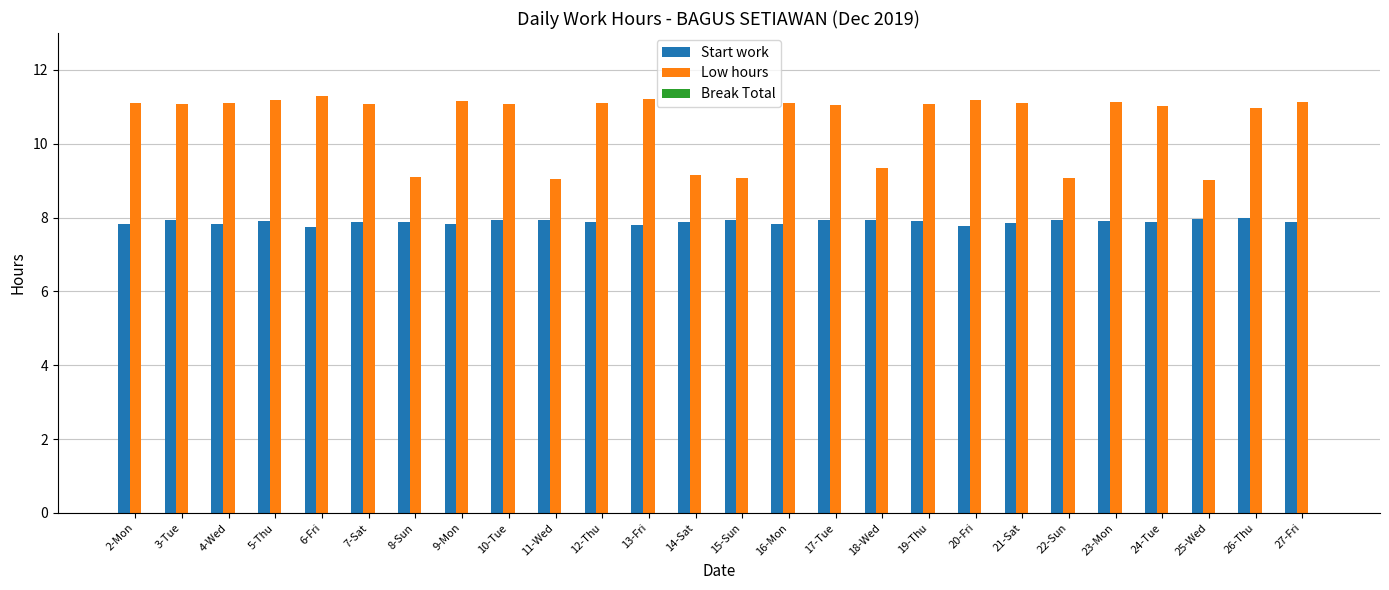

What position from the left is 2-Mon?

1